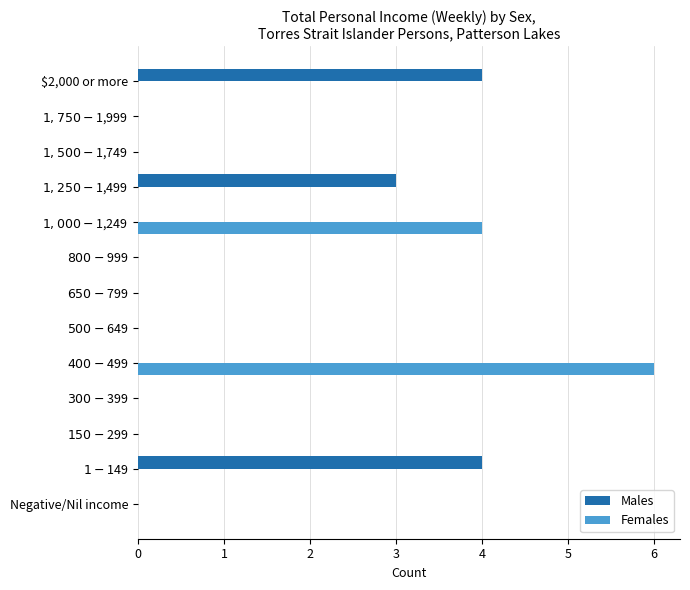

Is it true that Females equals -2 at $2,000 or more?

False